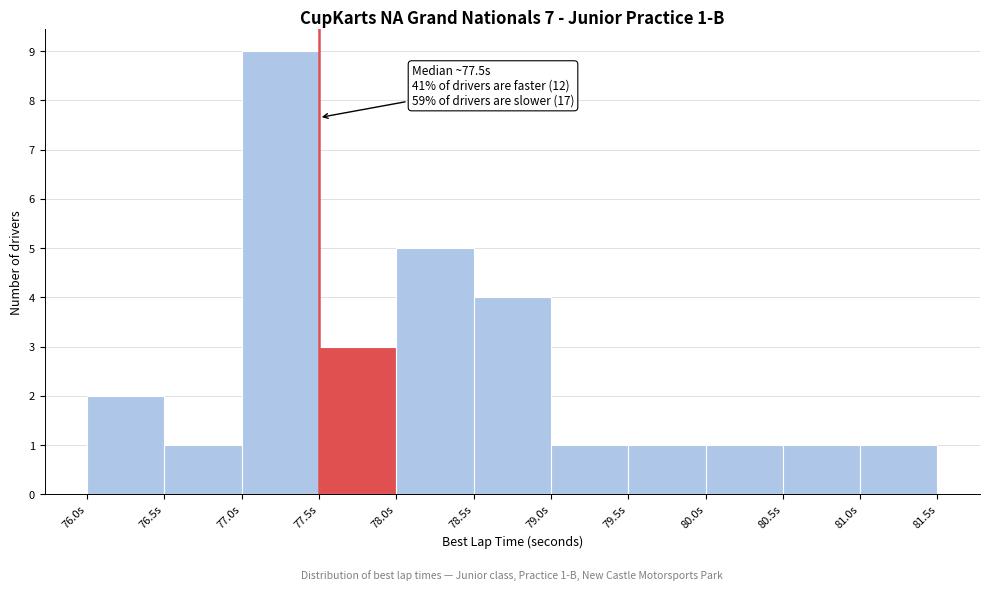

Which range on the x-axis has the tallest bar?

77.0 to 77.5